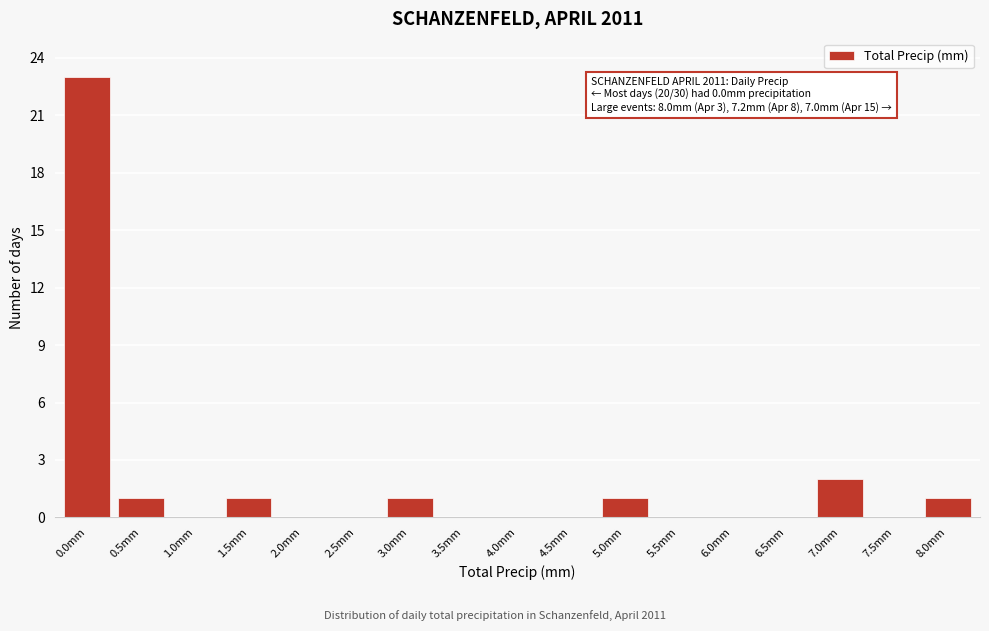

Reading right to left, transcribe all the data shown in this chart.

8.0mm=1	7.5mm=0	7.0mm=2	6.5mm=0	6.0mm=0	5.5mm=0	5.0mm=1	4.5mm=0	4.0mm=0	3.5mm=0	3.0mm=1	2.5mm=0	2.0mm=0	1.5mm=1	1.0mm=0	0.5mm=1	0.0mm=23